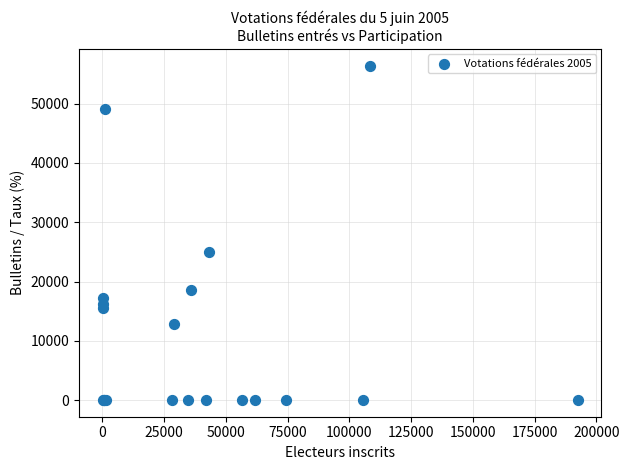

What Y value in the scatter plot is closest to 28223?

25004.0